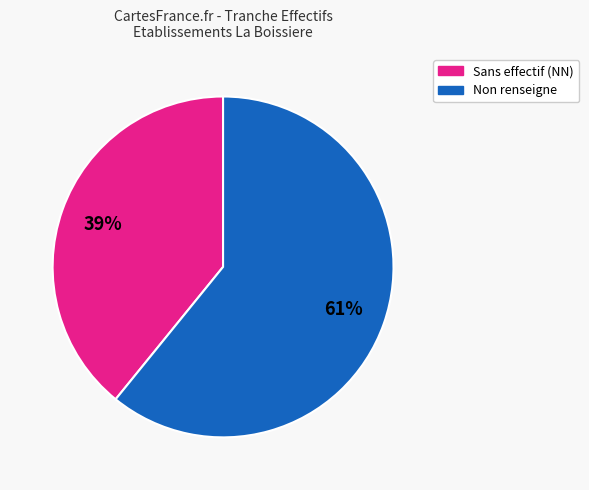

To the nearest percent, what is the average slice percentage?

50%